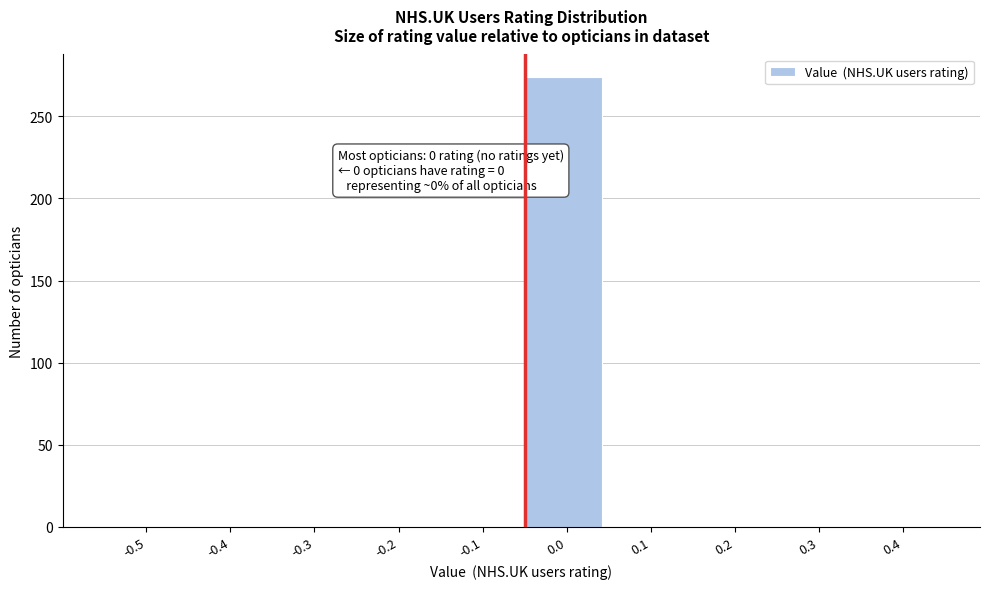

Reading left to right, what are all the values shown in this chart?

-0.5=0	-0.4=0	-0.3=0	-0.2=0	-0.1=0	0.0=274	0.1=0	0.2=0	0.3=0	0.4=0